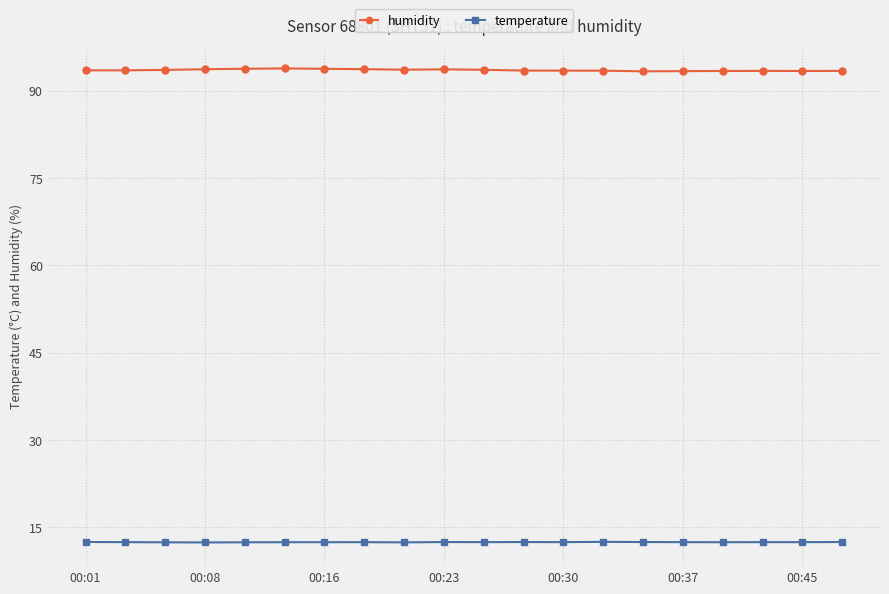

True or false: humidity and temperature intersect in this chart.

False